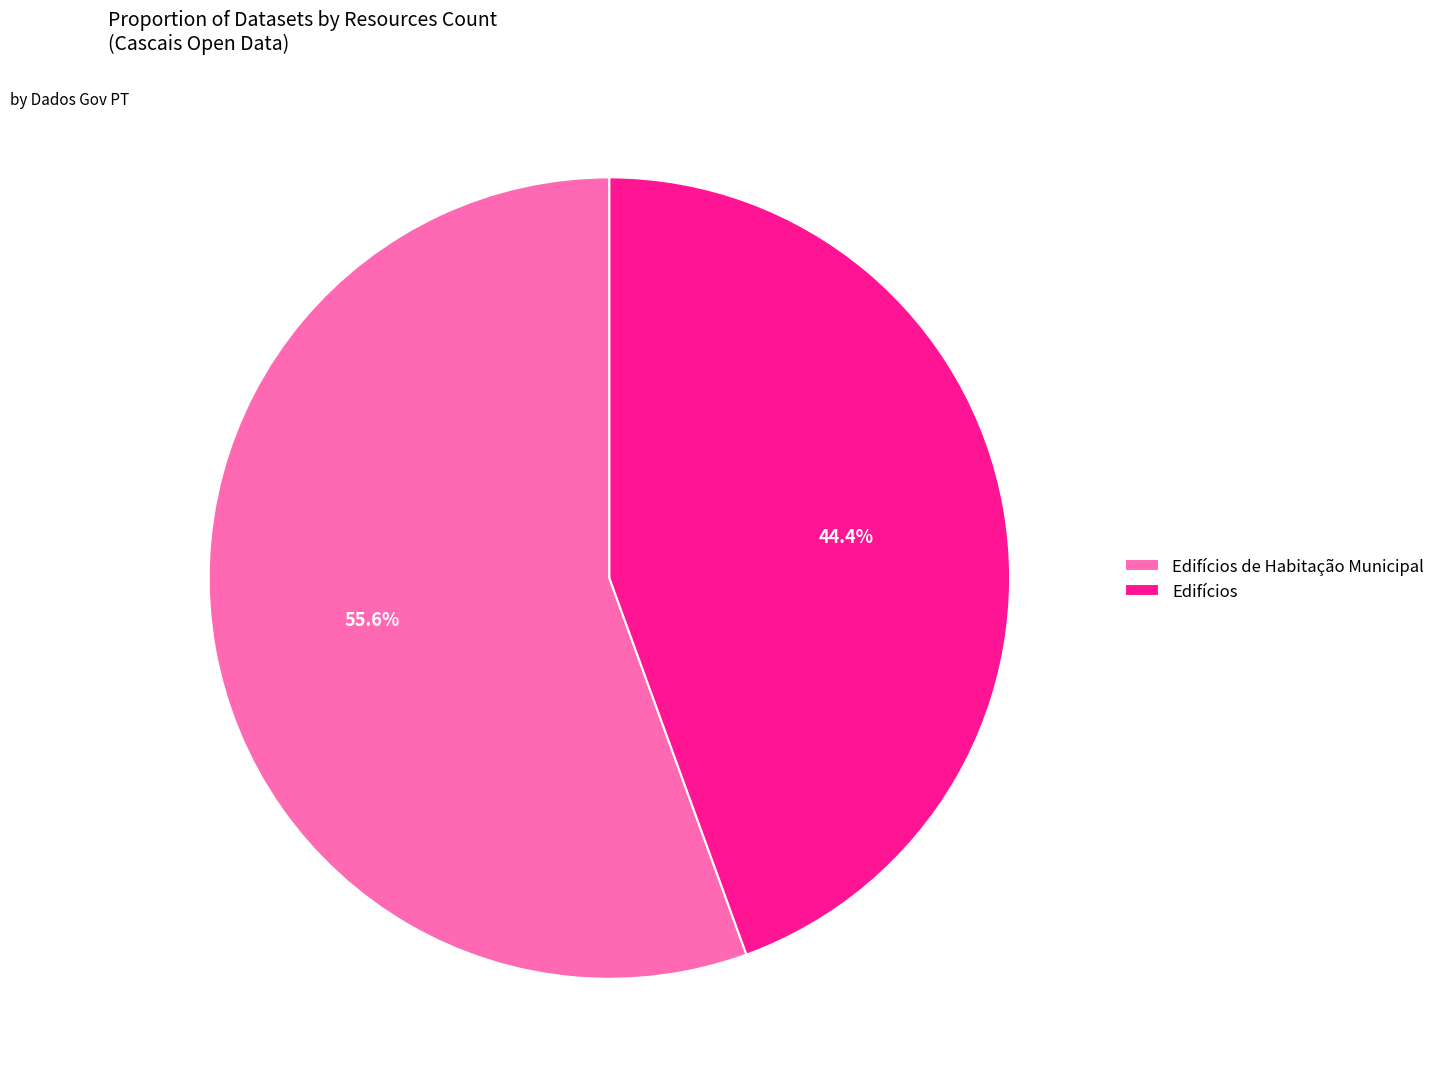

To the nearest percent, what is the difference between the largest and smallest slice percentages?

11%